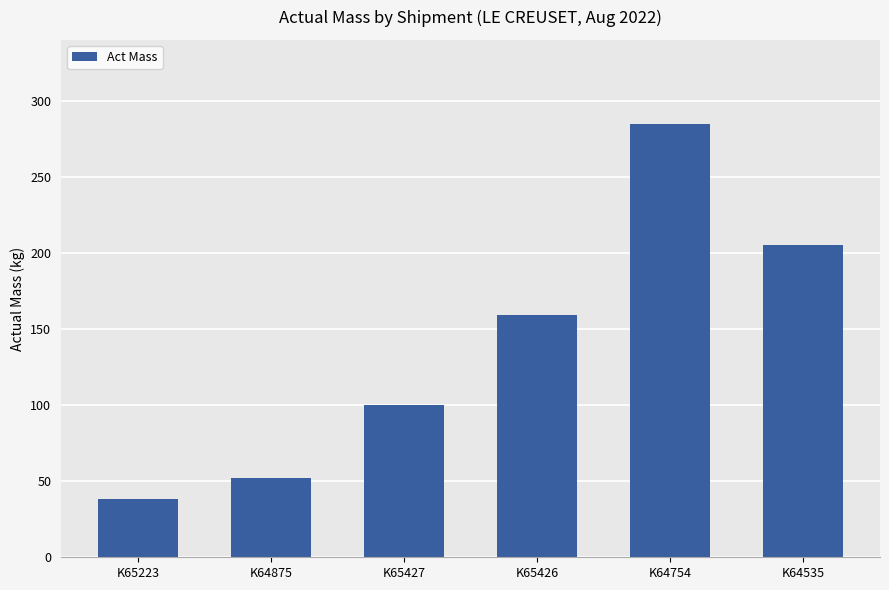

What is the ratio of the value at K64875 to the value at K64535?

0.3